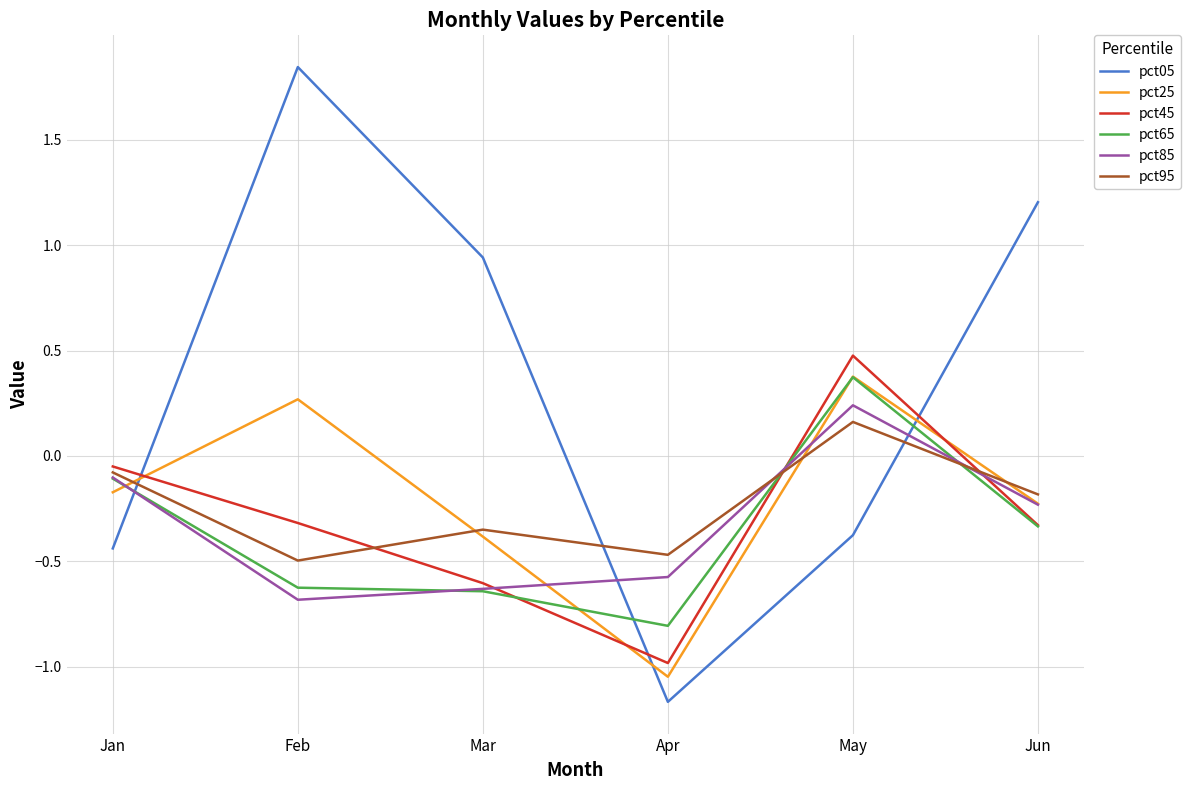

At which label is pct95 closest to 0?

Jan